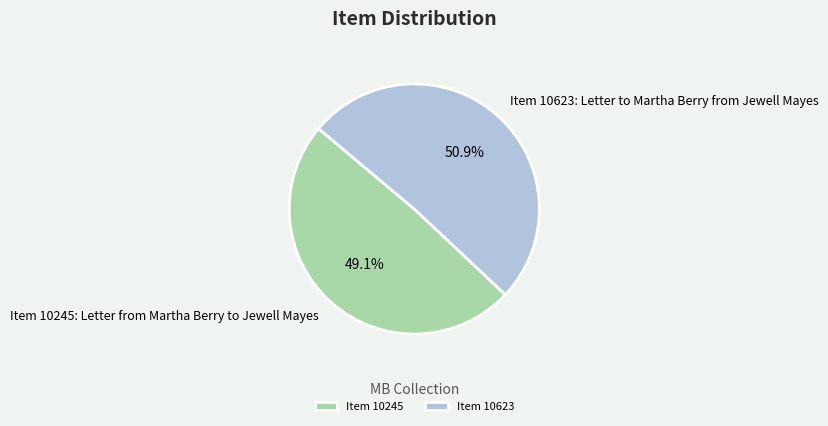

What is the smallest slice in the pie chart?

Item 10245: Letter from Martha Berry to Jewell Mayes